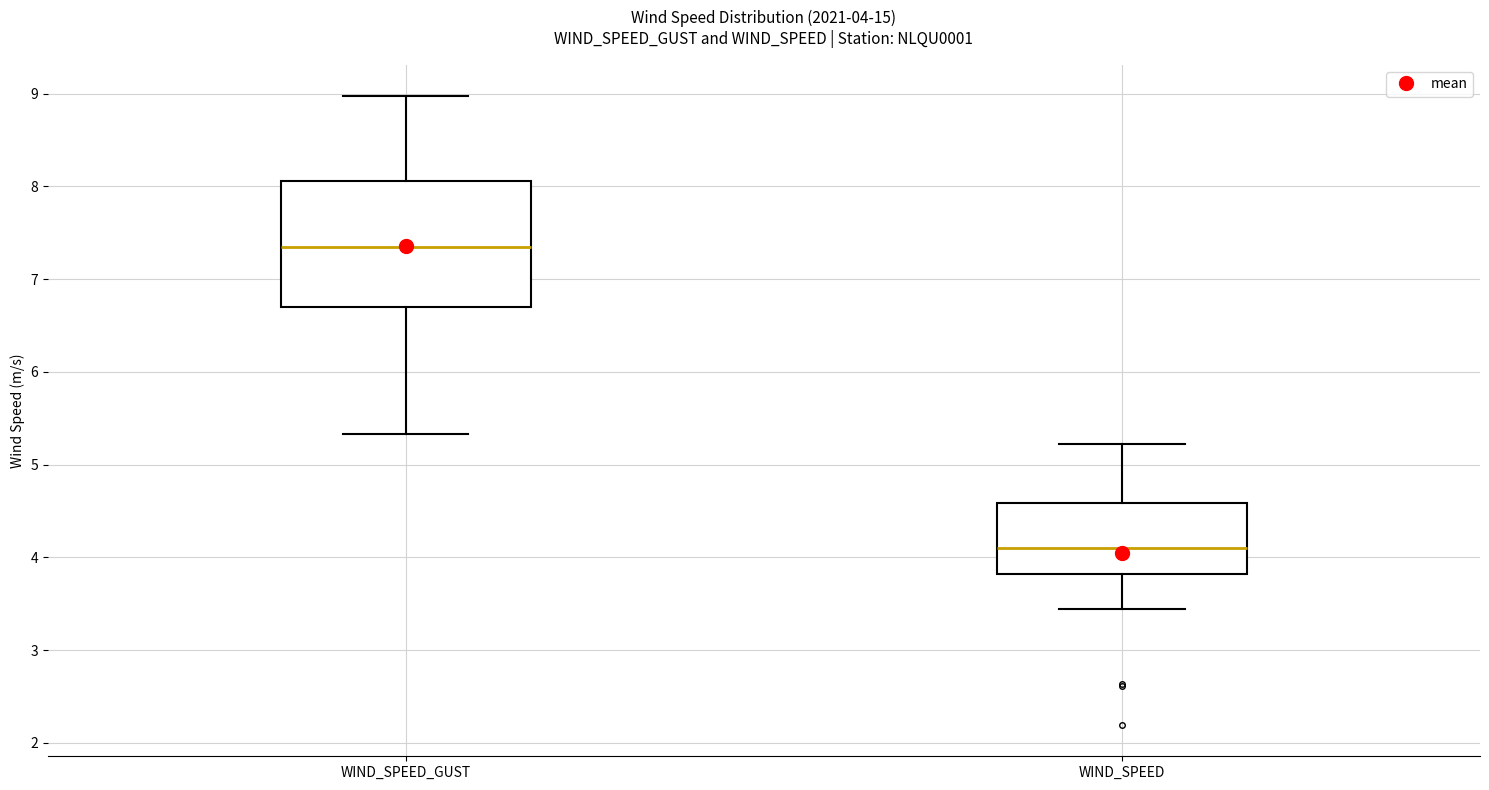

Which box's median line is the highest?

WIND_SPEED_GUST